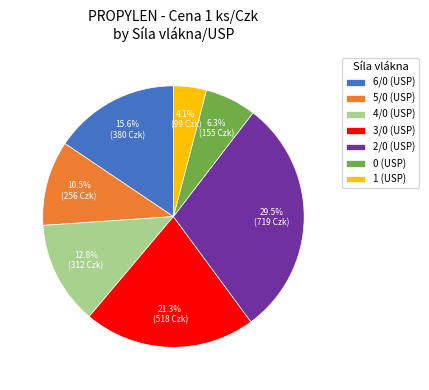

Which has a higher value, 1 (USP) or 3/0 (USP)?

3/0 (USP)